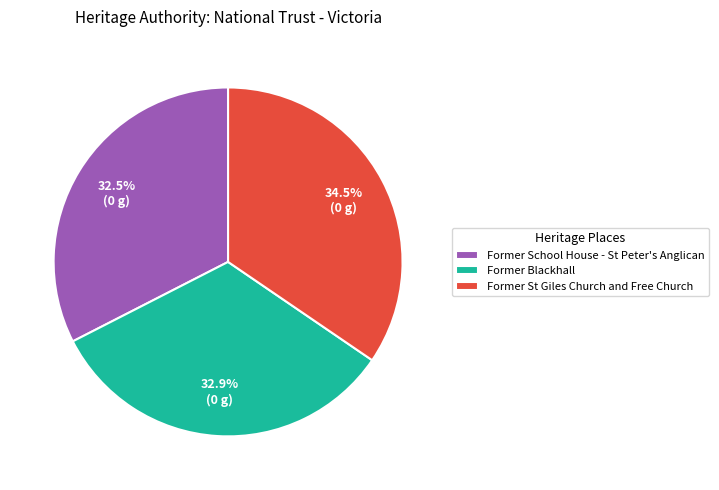

Is there any slice that represents more than half of the pie?

No